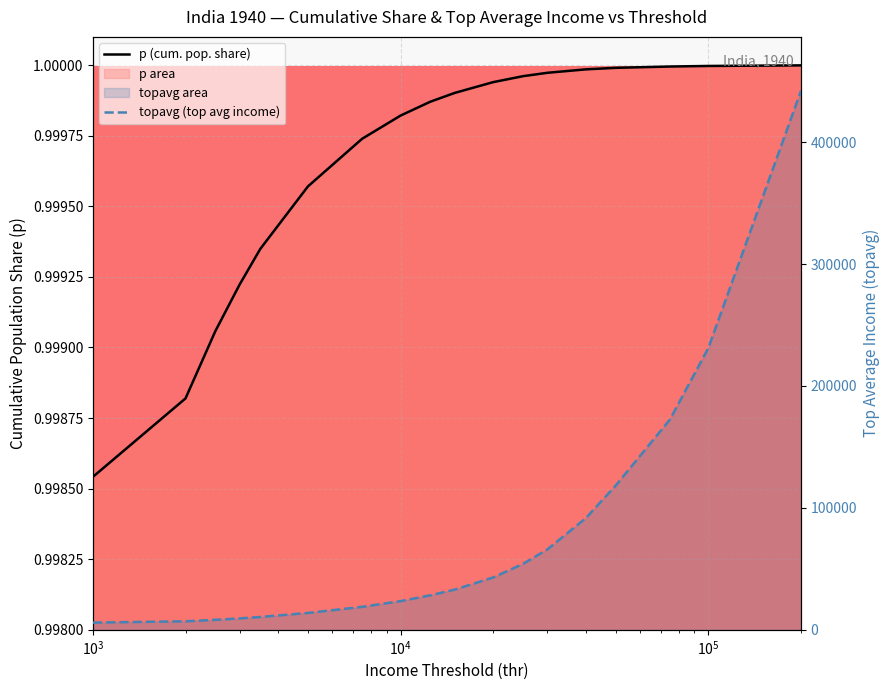

What is the sum of all topavg values?

1377478.2